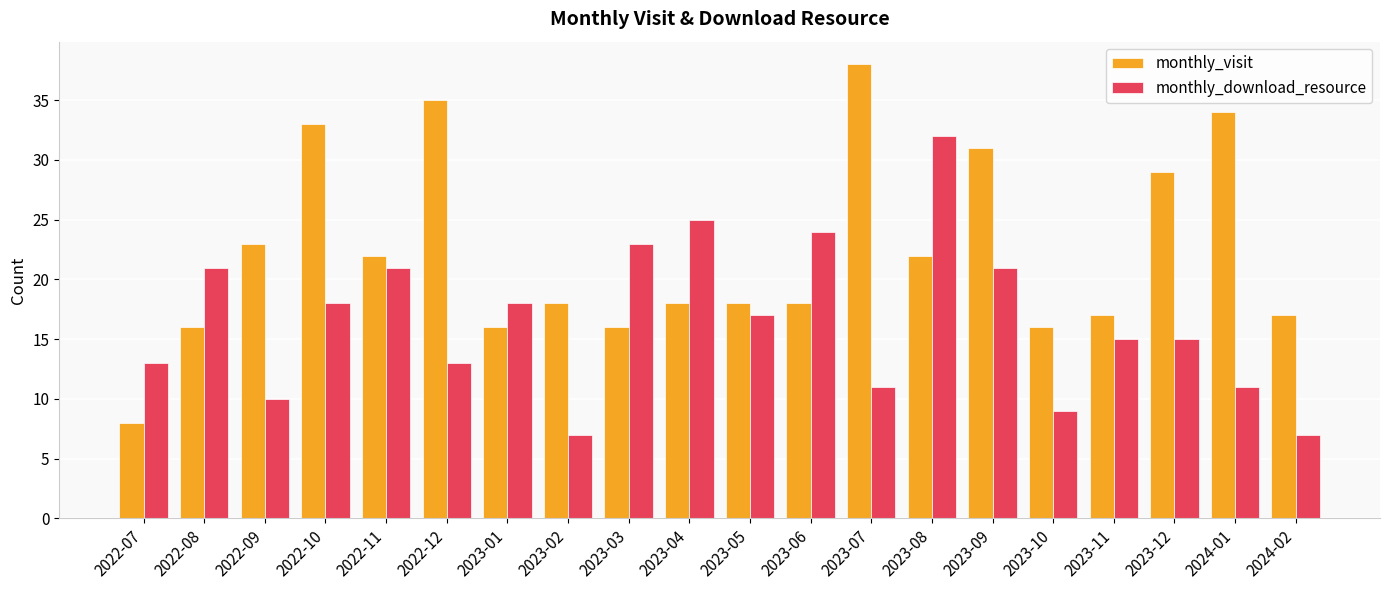

Reading left to right, what are all the values shown in this chart?

monthly_visit: 2022-07=8	2022-08=16	2022-09=23	2022-10=33	2022-11=22	2022-12=35	2023-01=16	2023-02=18	2023-03=16	2023-04=18	2023-05=18	2023-06=18	2023-07=38	2023-08=22	2023-09=31	2023-10=16	2023-11=17	2023-12=29	2024-01=34	2024-02=17
monthly_download_resource: 2022-07=13	2022-08=21	2022-09=10	2022-10=18	2022-11=21	2022-12=13	2023-01=18	2023-02=7	2023-03=23	2023-04=25	2023-05=17	2023-06=24	2023-07=11	2023-08=32	2023-09=21	2023-10=9	2023-11=15	2023-12=15	2024-01=11	2024-02=7